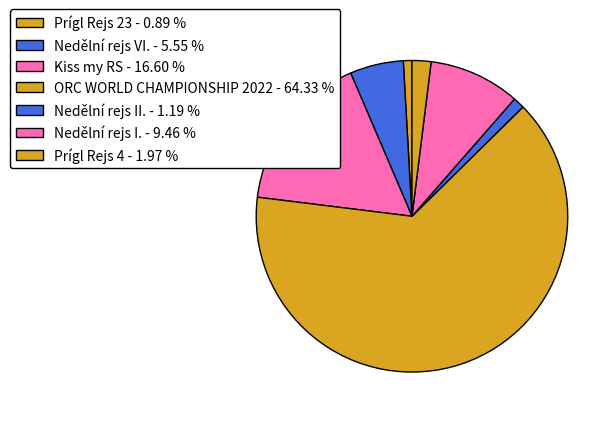

What is the change in value from Prígl Rejs 23 to Prígl Rejs 4?

+273